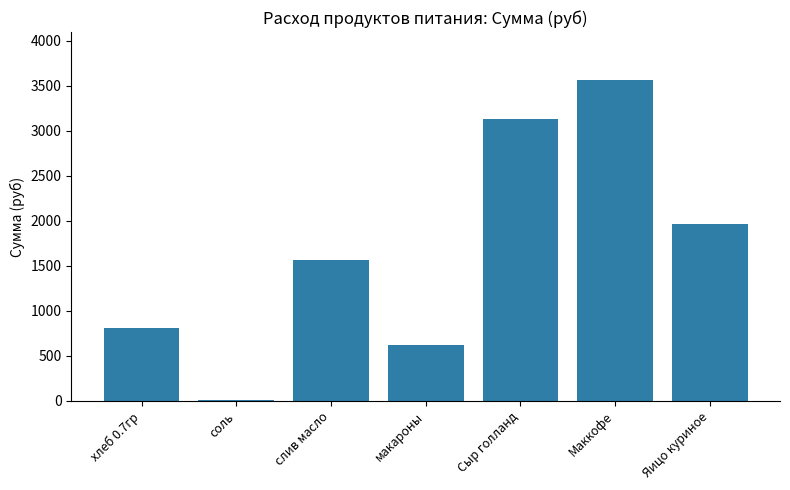

What is the sum of all values?

11658.5